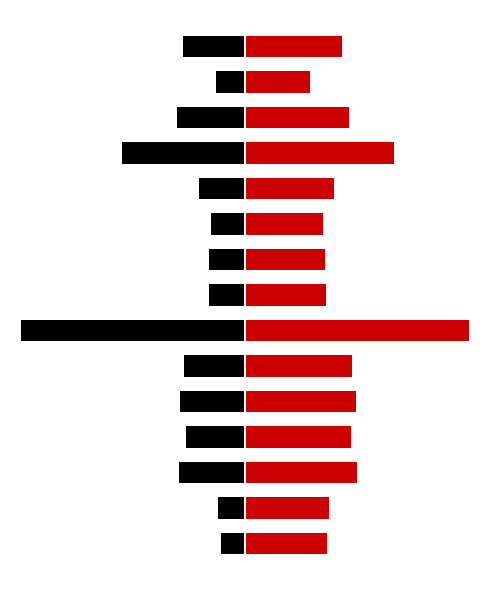

Where is Fibro_UP nearest to the value 202?

11